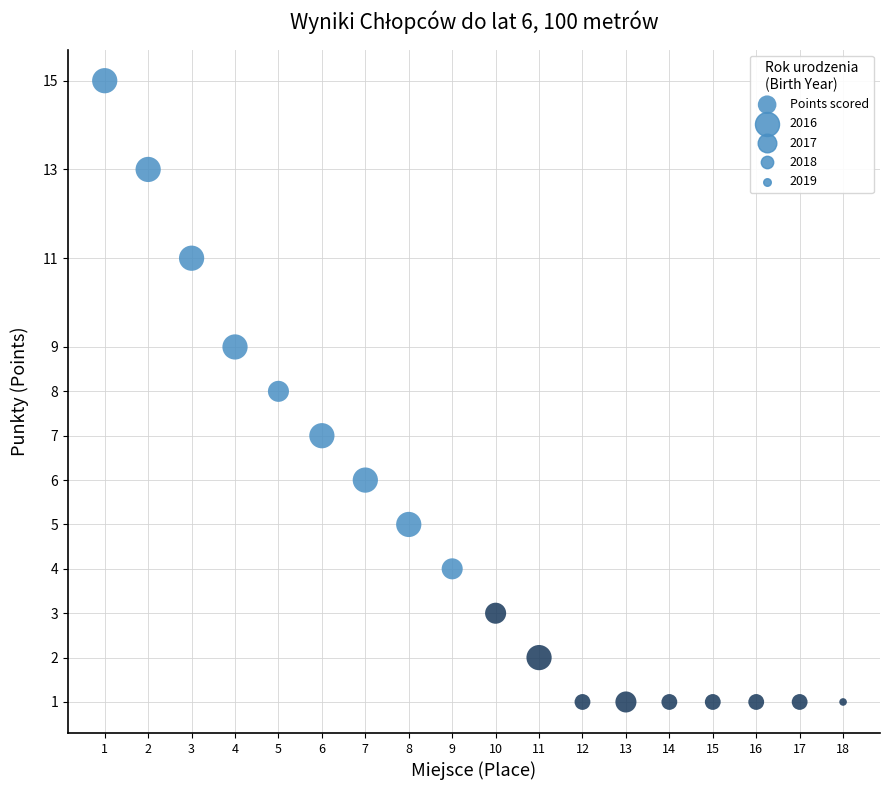

What is the range of Y values (max minus min)?

14